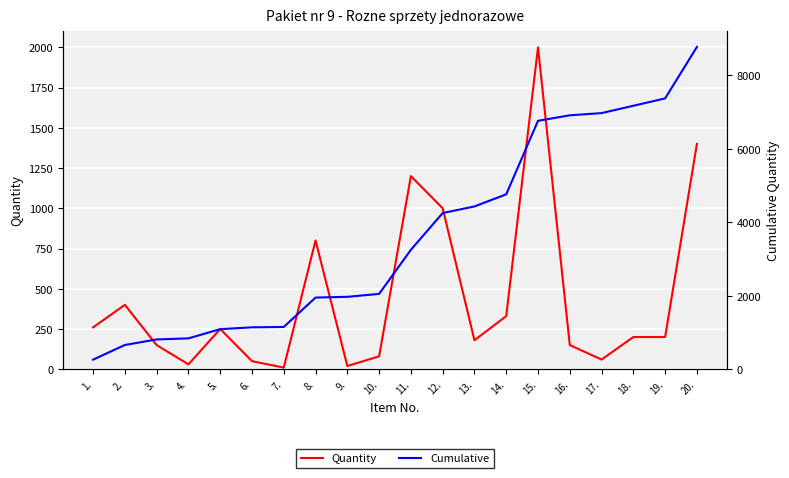

True or false: Cumulative and Quantity intersect in this chart.

False